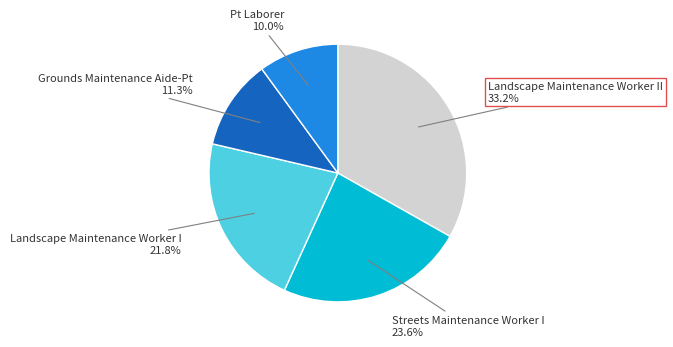

Rank the categories by value from lowest to highest.

Pt Laborer, Grounds Maintenance Aide-Pt, Landscape Maintenance Worker I, Streets Maintenance Worker I, Landscape Maintenance Worker II